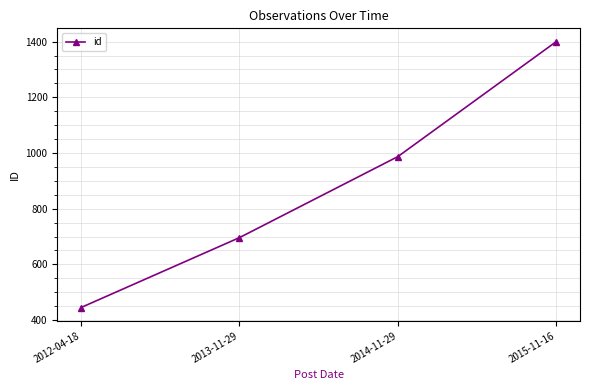

List the labels in order of value, smallest first.

2012-04-18, 2013-11-29, 2014-11-29, 2015-11-16